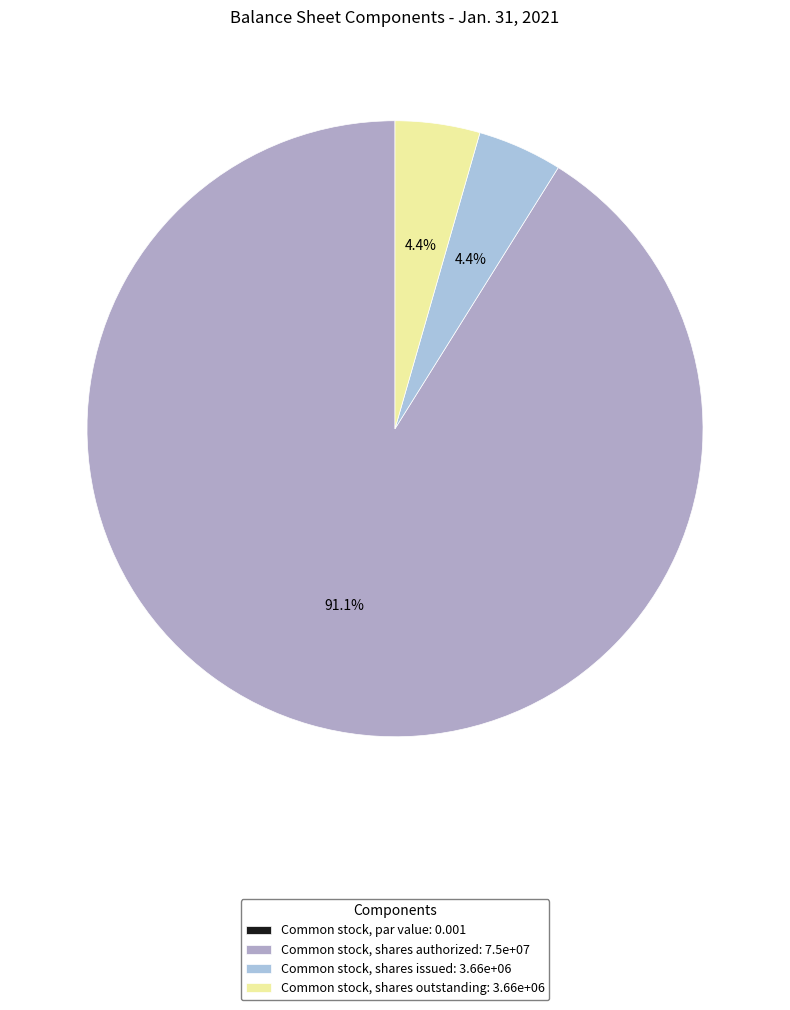

Which slice is the largest?

Common stock, shares authorized